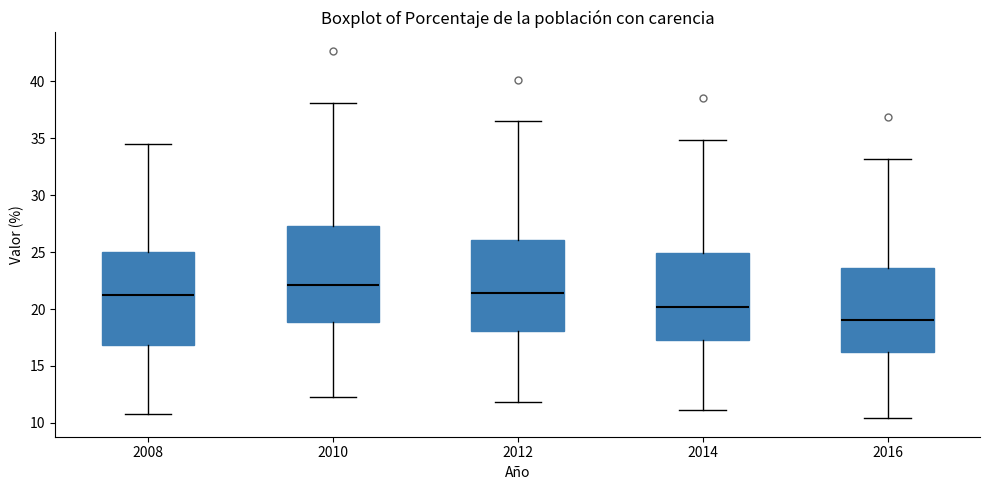

Reading left to right, read every box against the y-axis: the position of its median line, the range the box covers, and the ends of its whiskers. The values are not printed on the chart, so give them approximately, as read against the axis.

2008: median 21.0, box 17.0 to 25.0, whiskers 11.0 to 34.5
2010: median 22.0, box 19.0 to 27.5, whiskers 12.5 to 38.0
2012: median 21.5, box 18.0 to 26.0, whiskers 12.0 to 36.5
2014: median 20.0, box 17.5 to 25.0, whiskers 11.0 to 35.0
2016: median 19.0, box 16.0 to 23.5, whiskers 10.5 to 33.0